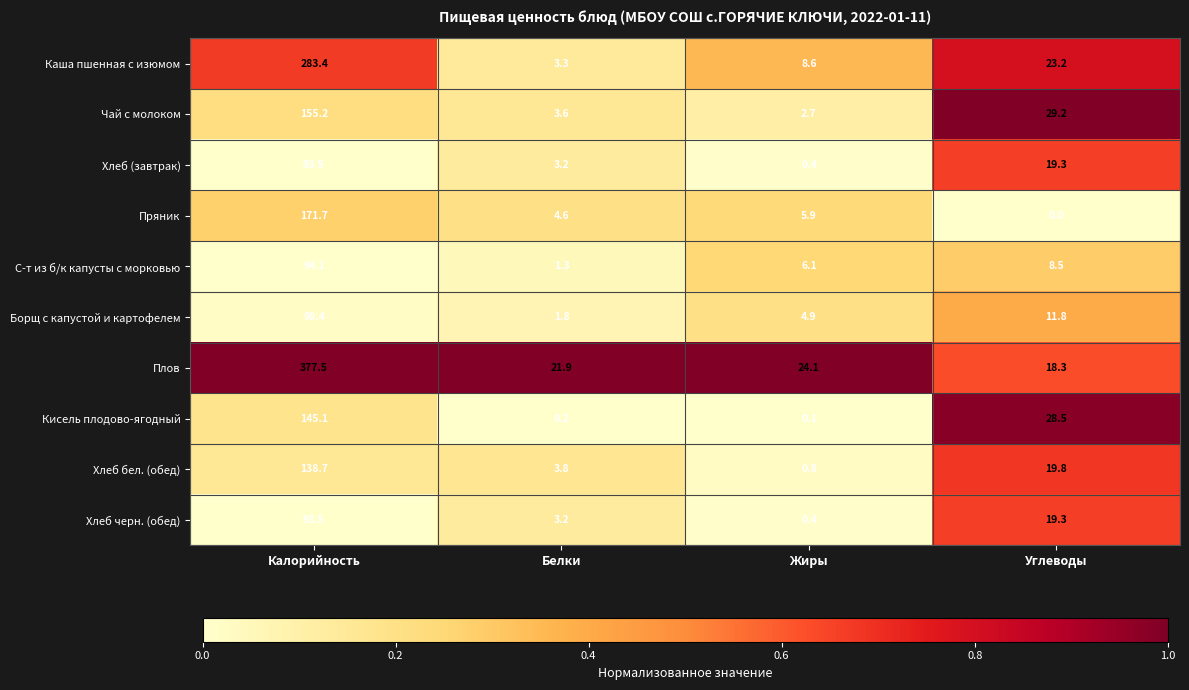

What is the spread (max minus min) of values at Белки?

21.7